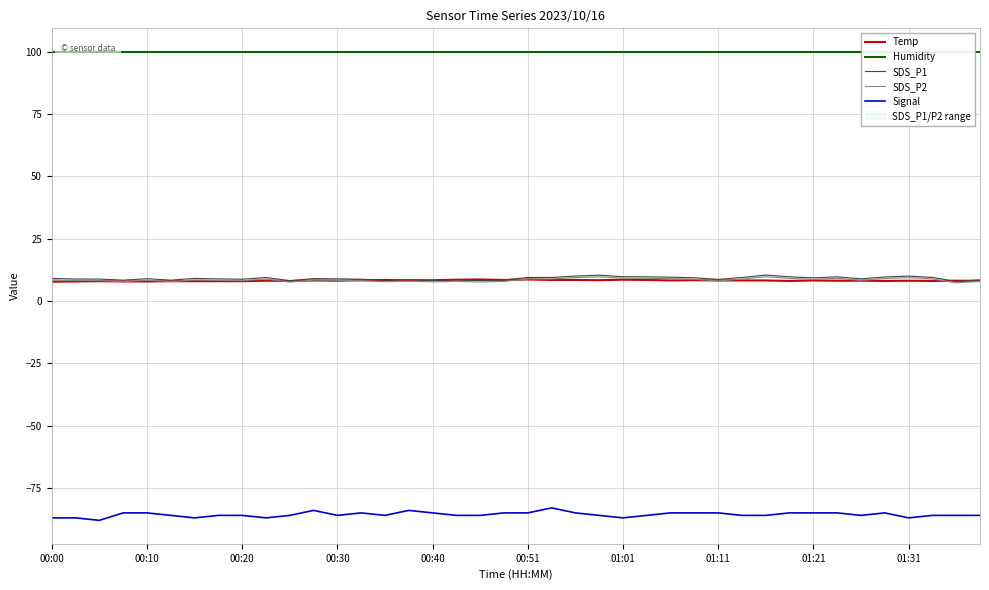

What is the difference between the highest and lowest values at 00:00?

186.9